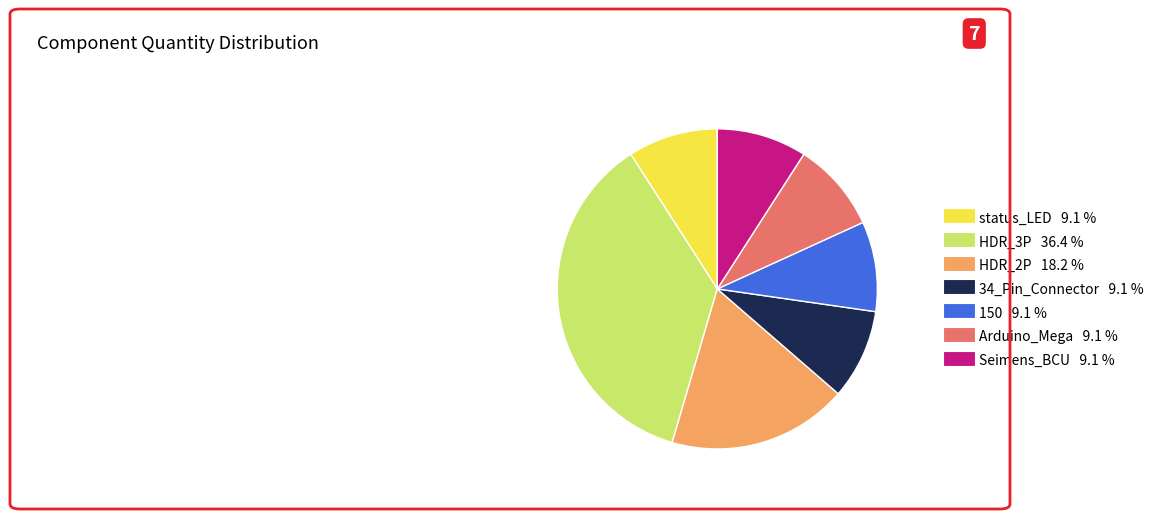

Is there any slice that represents more than half of the pie?

No